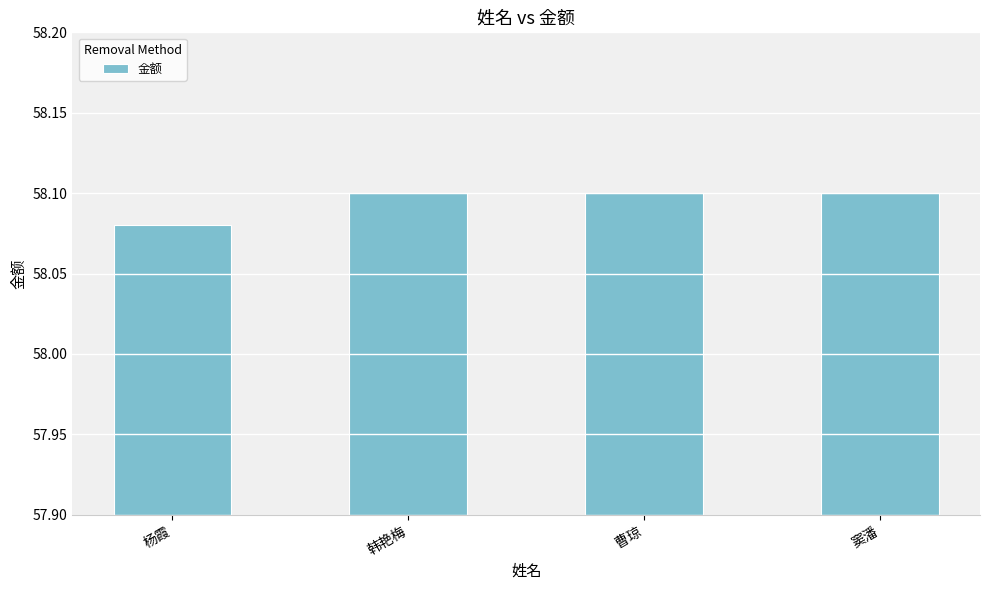

Where is the data nearest to the value 58?

杨霞